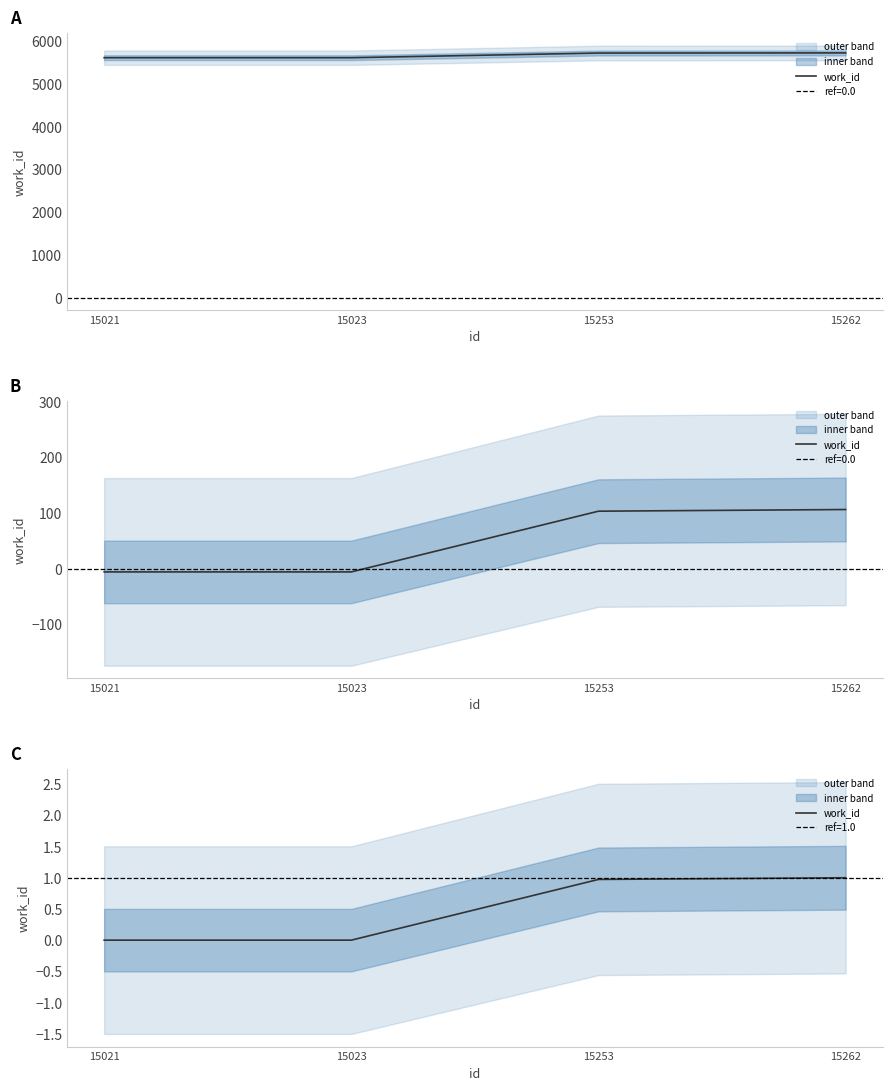

Rank the categories by value from highest to lowest.

15262, 15253, 15021, 15023